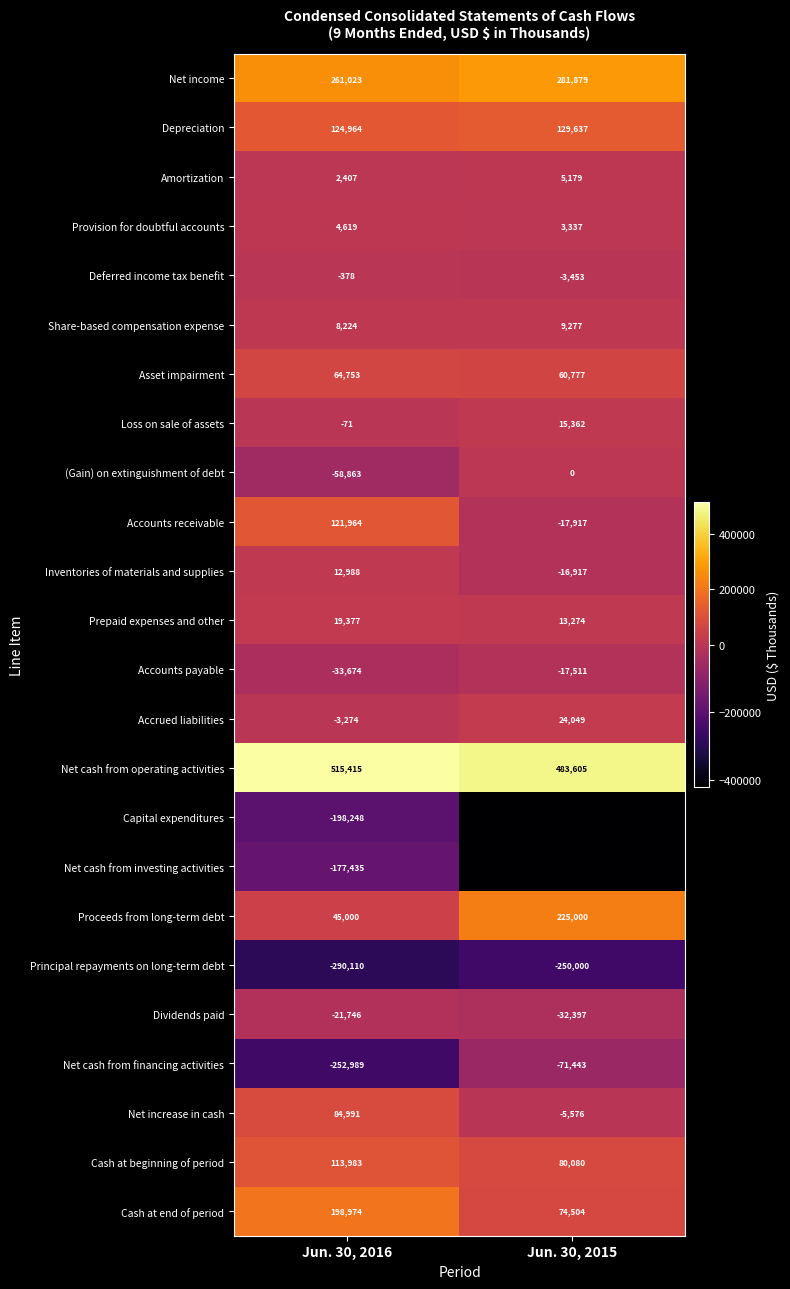

Is it true that Accrued liabilities equals -3274 at Jun. 30, 2016?

True